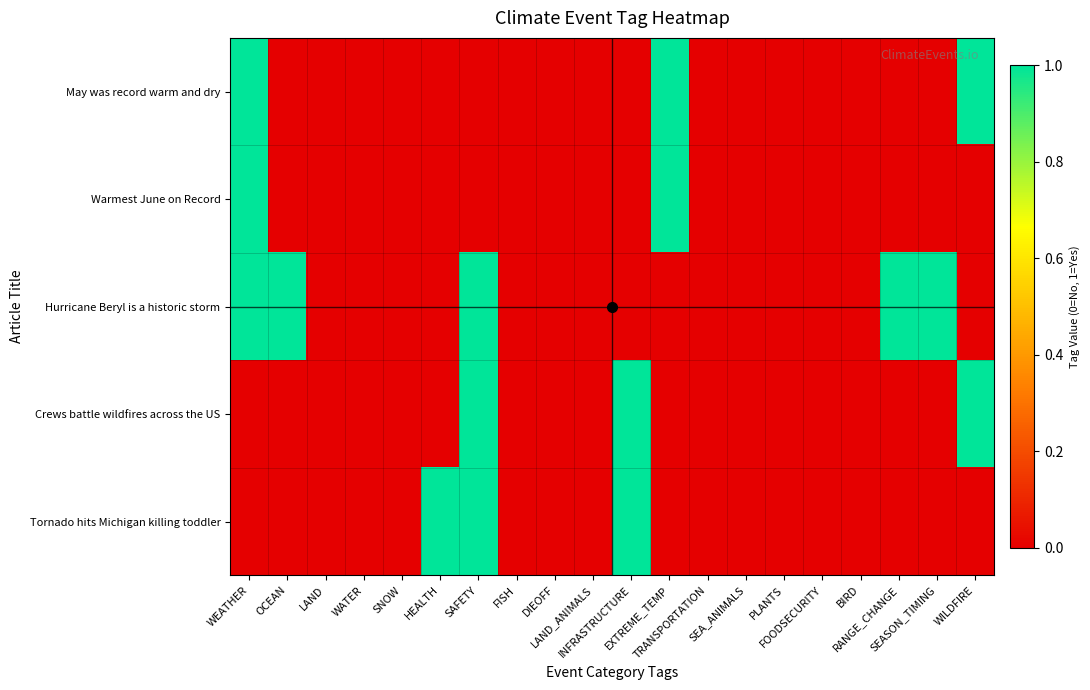

At which category is the sum across all series the highest?

WEATHER